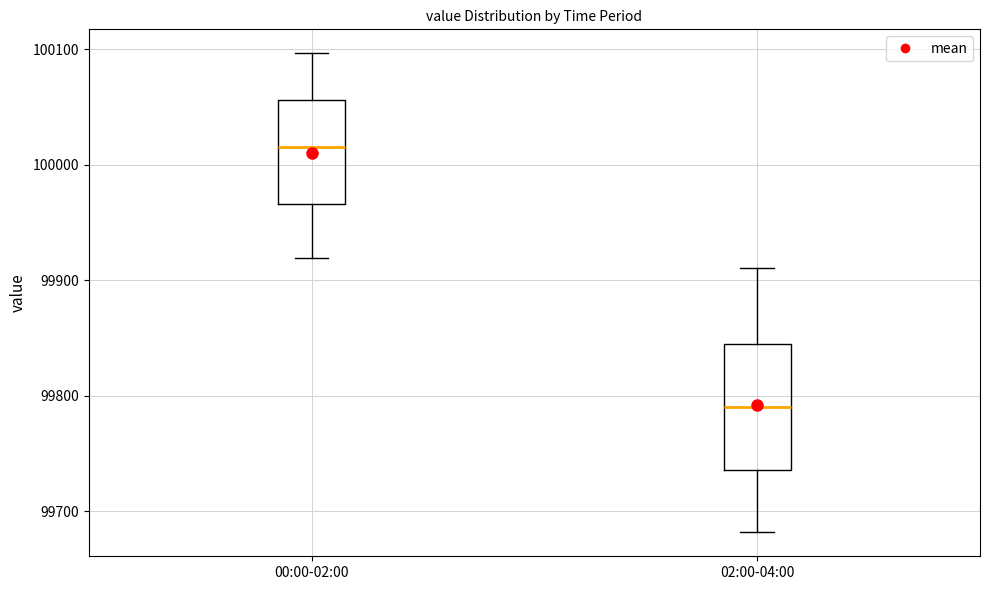

Reading left to right, read every box against the y-axis: the position of its median line, the range the box covers, and the ends of its whiskers. The values are not printed on the chart, so give them approximately, as read against the axis.

00:00-02:00: median 100020, box 99970 to 100060, whiskers 99920 to 100100
02:00-04:00: median 99790, box 99740 to 99840, whiskers 99680 to 99910